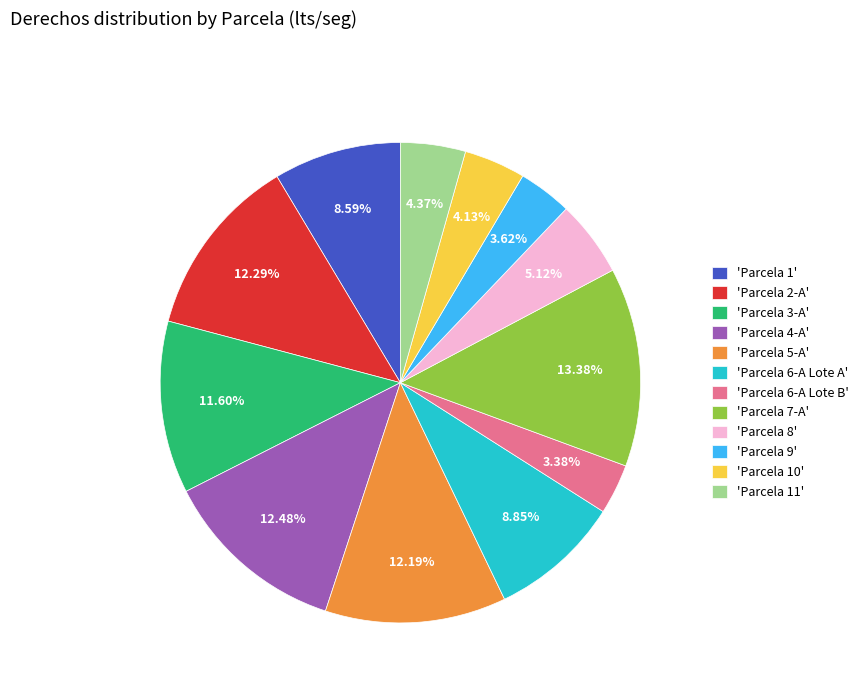

Count the number of slices in the pie.

12